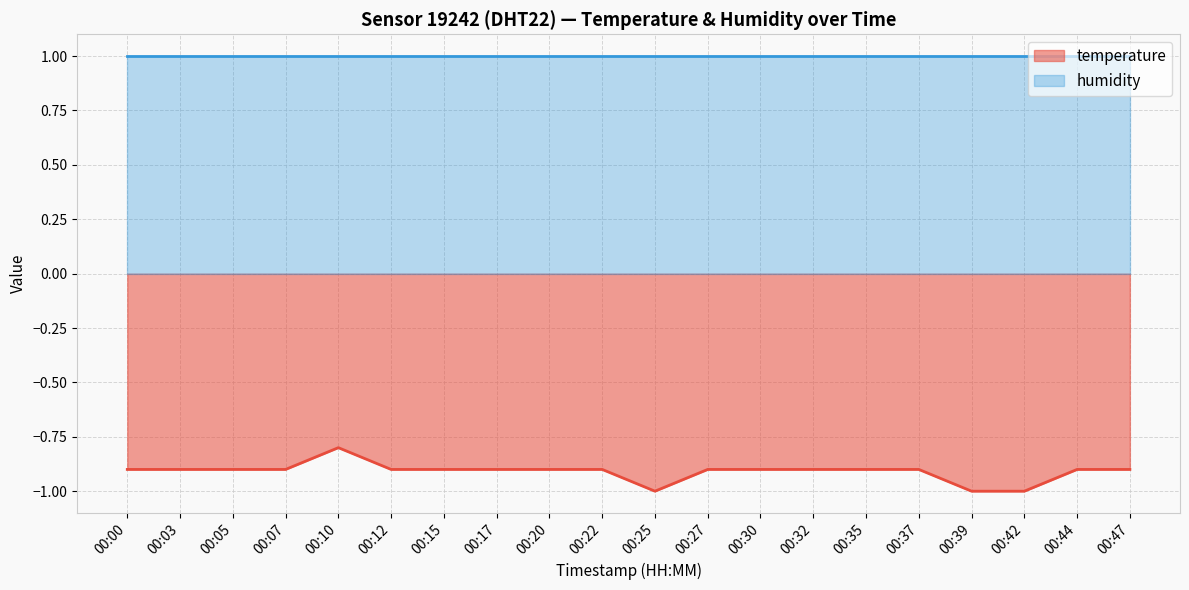

What is the sum of all values?

-18.2